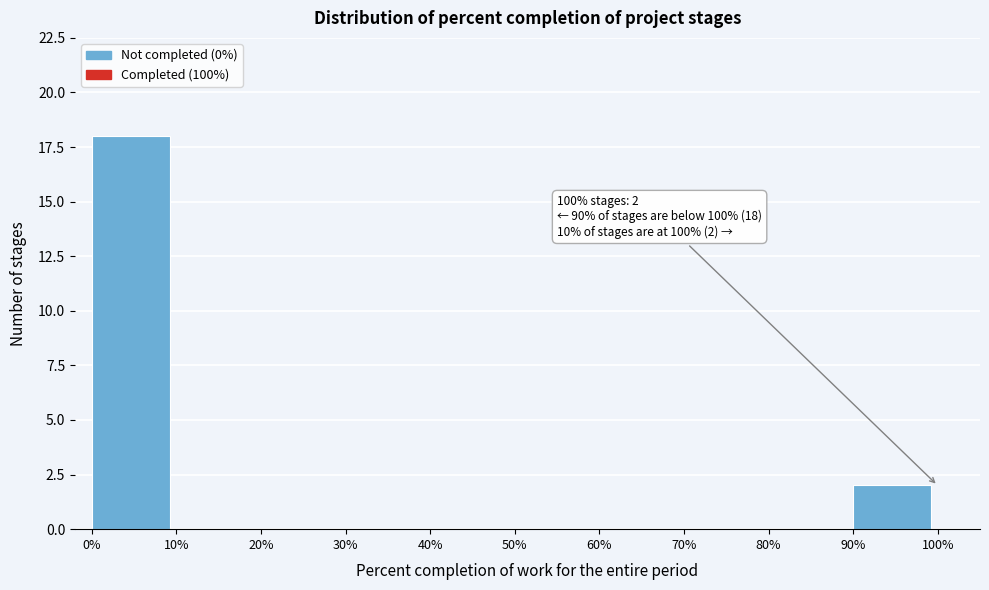

Which range on the x-axis has the tallest bar?

0% to 10%